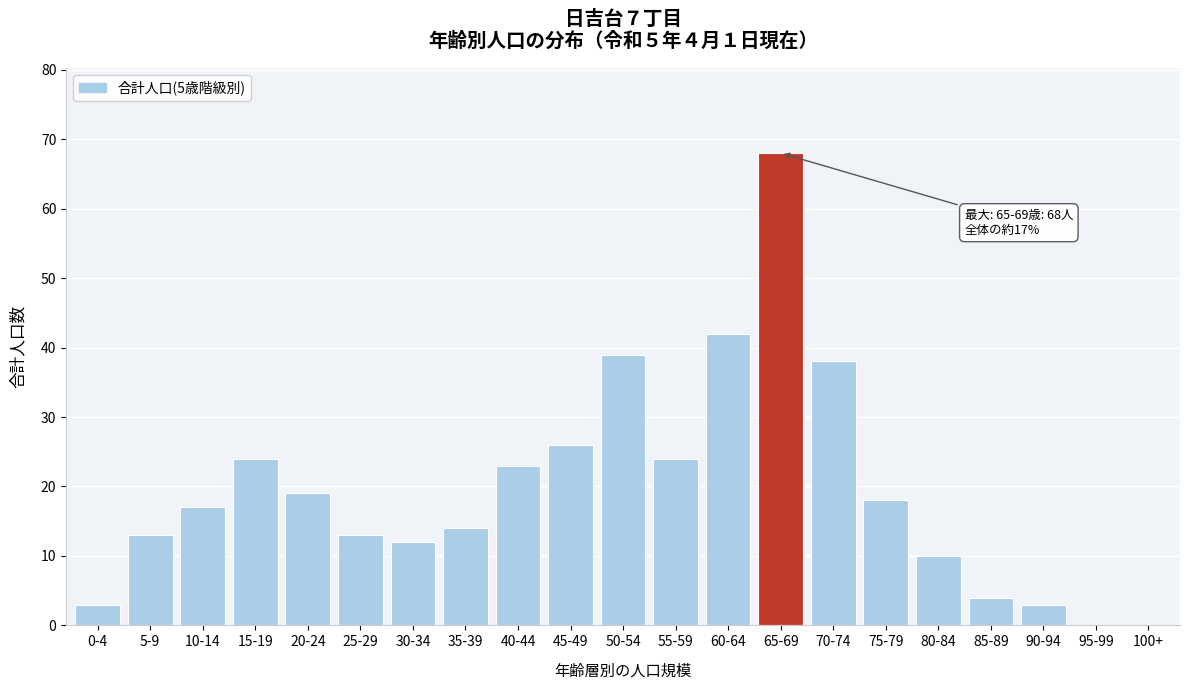

Reading left to right, list all the values displayed in this chart.

0-4=3	5-9=13	10-14=17	15-19=24	20-24=19	25-29=13	30-34=12	35-39=14	40-44=23	45-49=26	50-54=39	55-59=24	60-64=42	65-69=68	70-74=38	75-79=18	80-84=10	85-89=4	90-94=3	95-99=0	100+=0